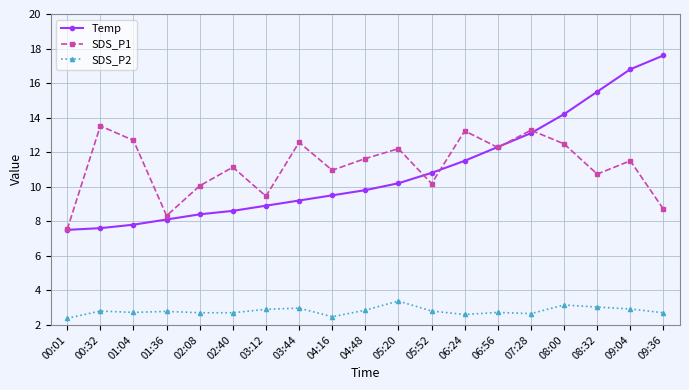

True or false: SDS_P2 and SDS_P1 intersect in this chart.

False